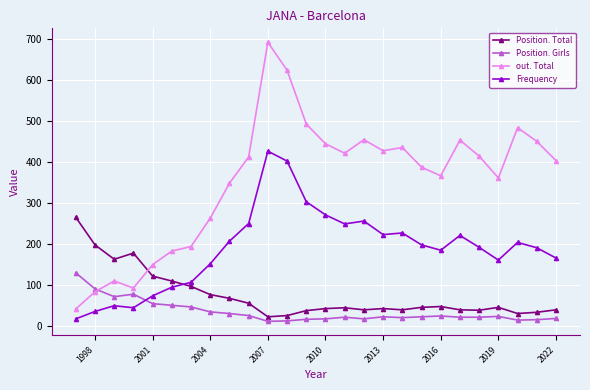

What is the maximum value for Position. Total?

265